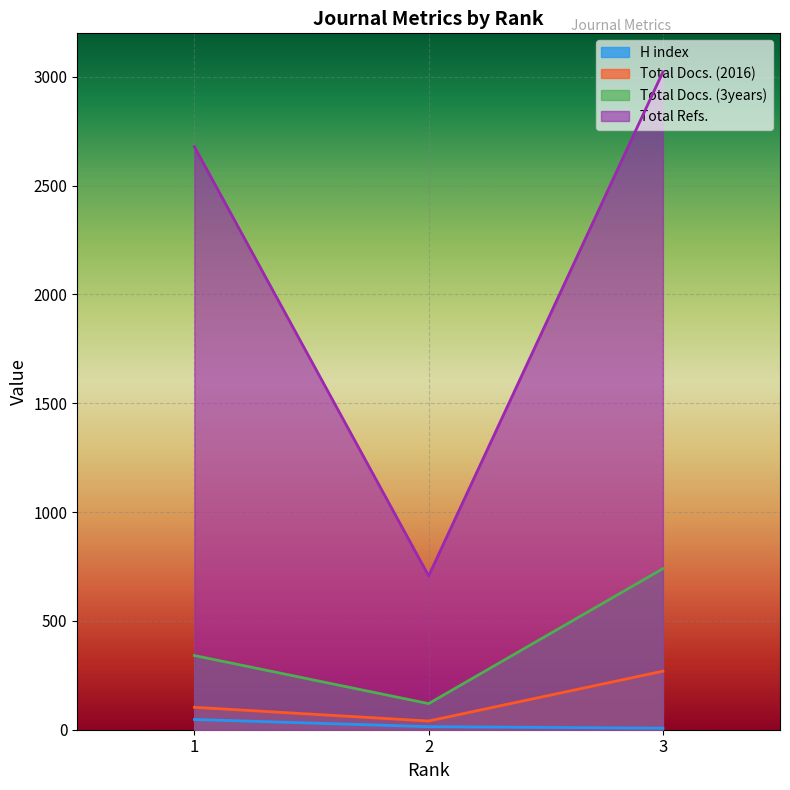

Is the value of Total Docs. (3years) at 2 greater than the value of Total Docs. (2016) at 2?

Yes